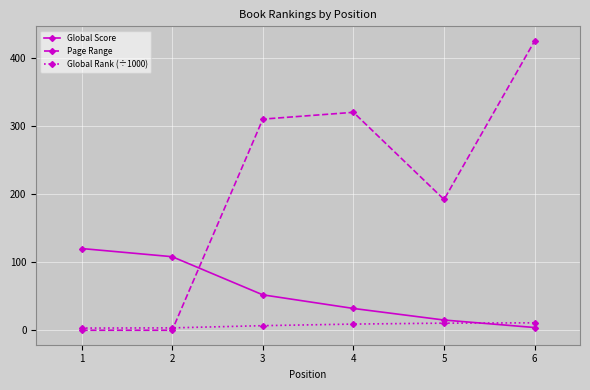

How many categories are shown in the chart?

6